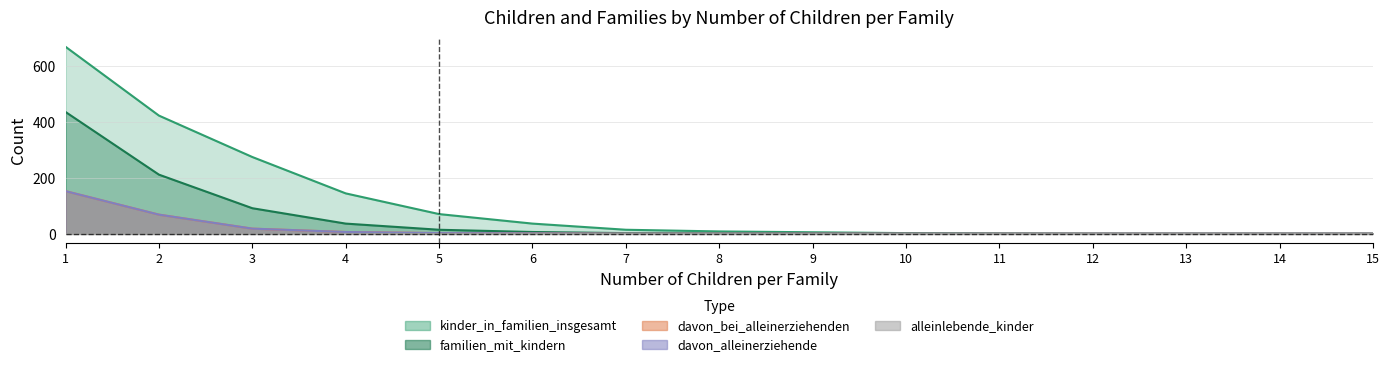

What is the difference between the maximum and minimum values in the davon_alleinerziehende series?

152